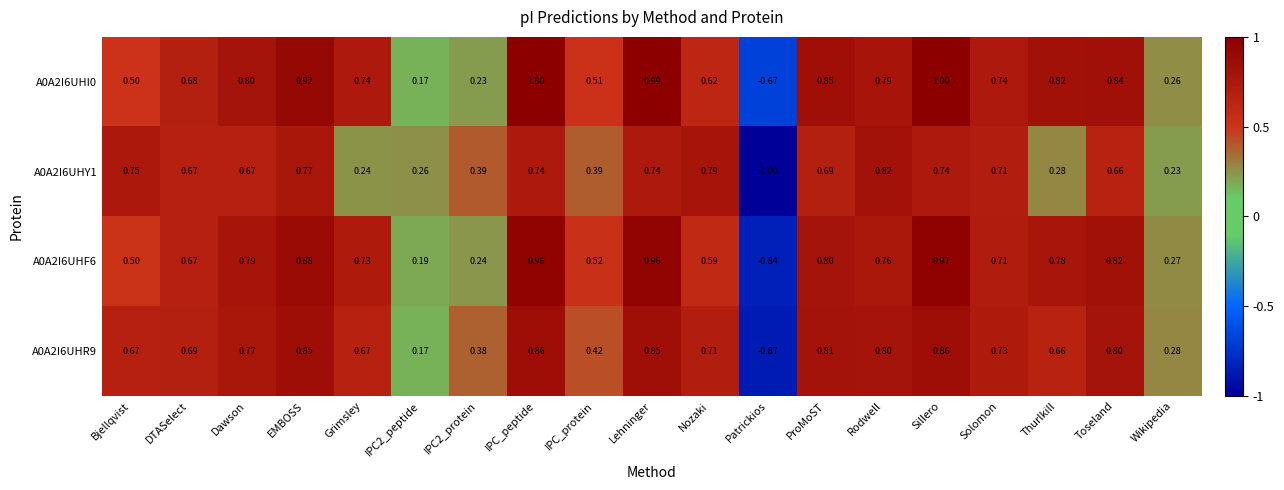

How many values in the A0A2I6UHY1 series exceed 0?

18